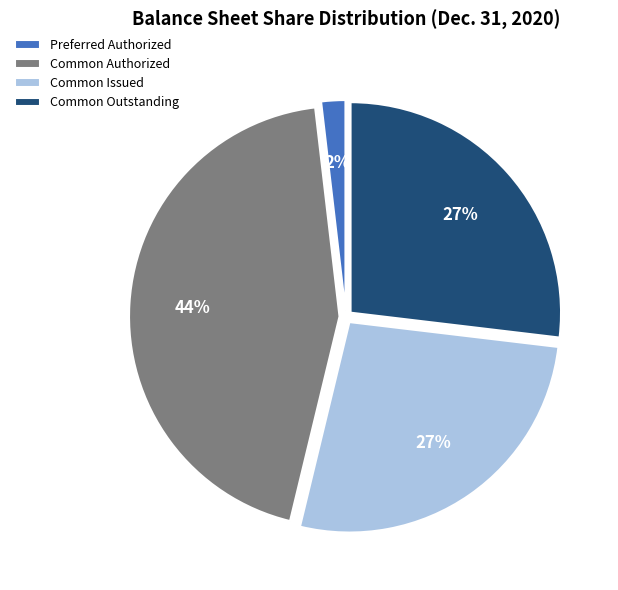

Does any single category account for the majority?

No